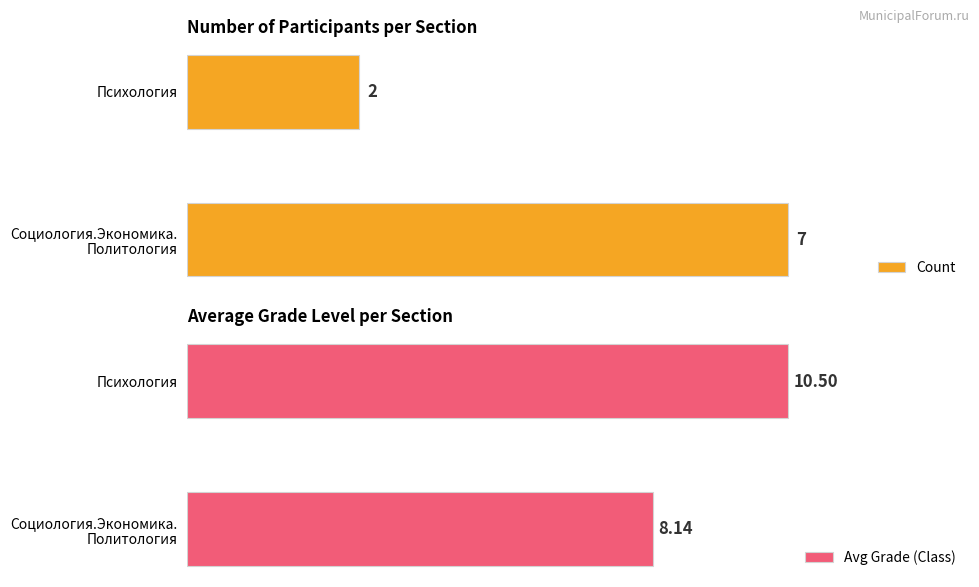

What is the smallest value displayed?

2.0